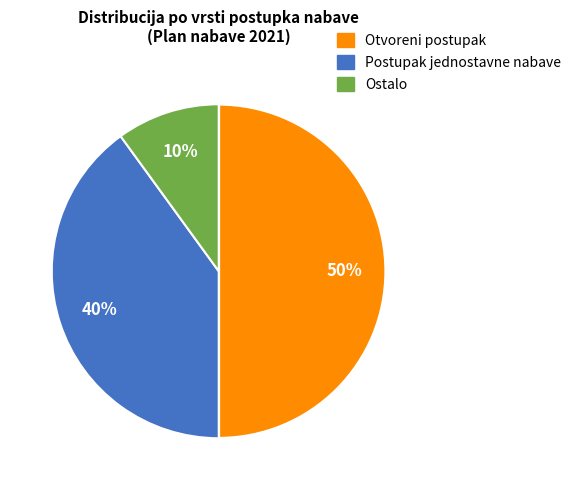

Which has a higher value, Postupak jednostavne nabave or Otvoreni postupak?

Otvoreni postupak